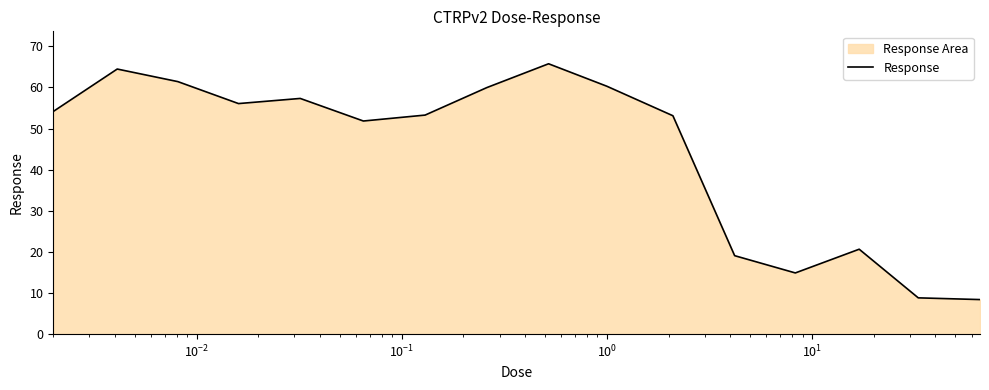

How many distinct data groups are displayed?

1